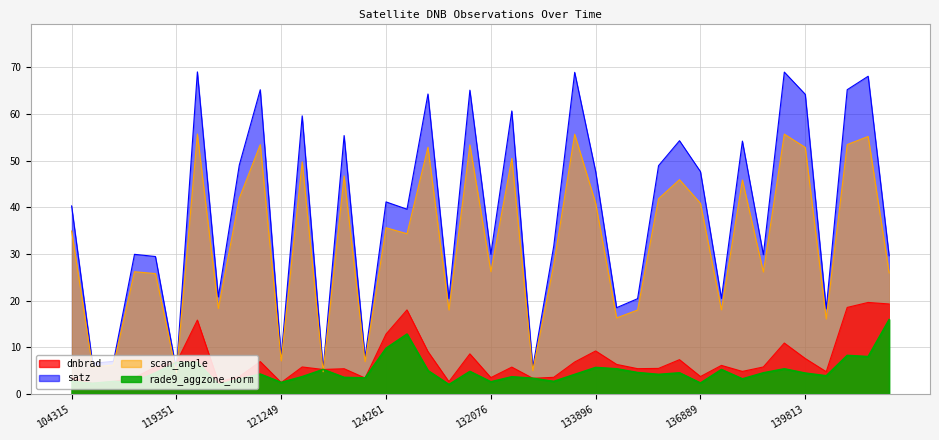

What position from the left is 134076?

27